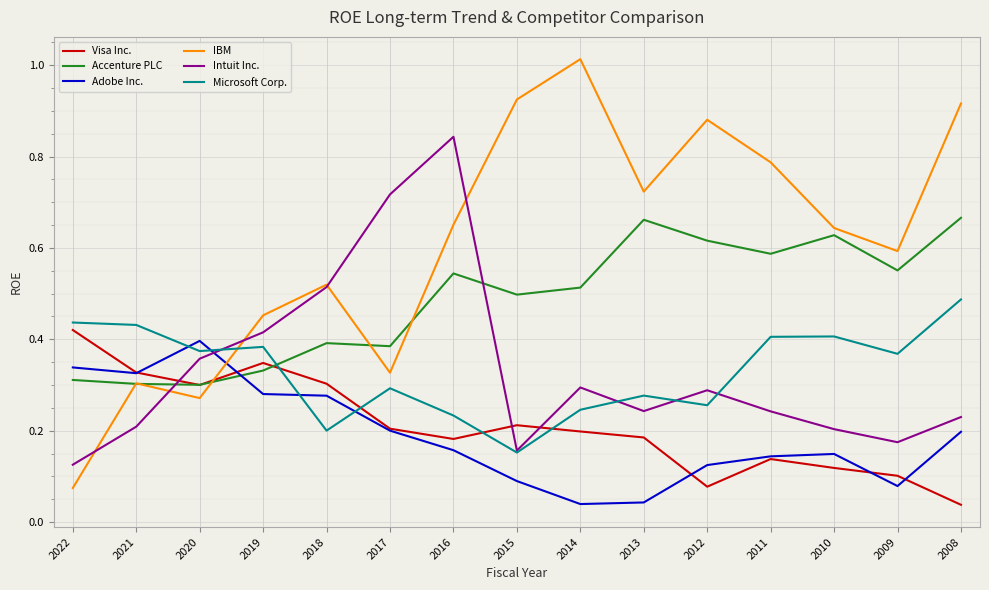

Where is Intuit Inc. nearest to the value 0?

2022